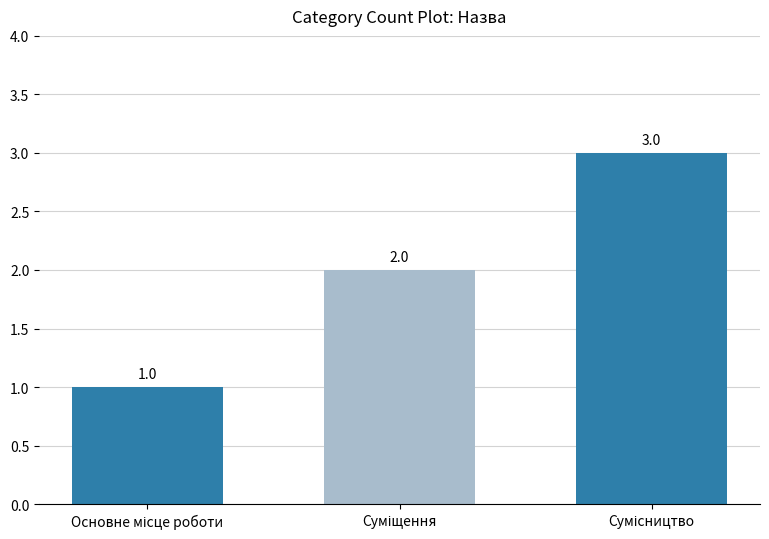

What is the value of the 2nd bar from the left?

2